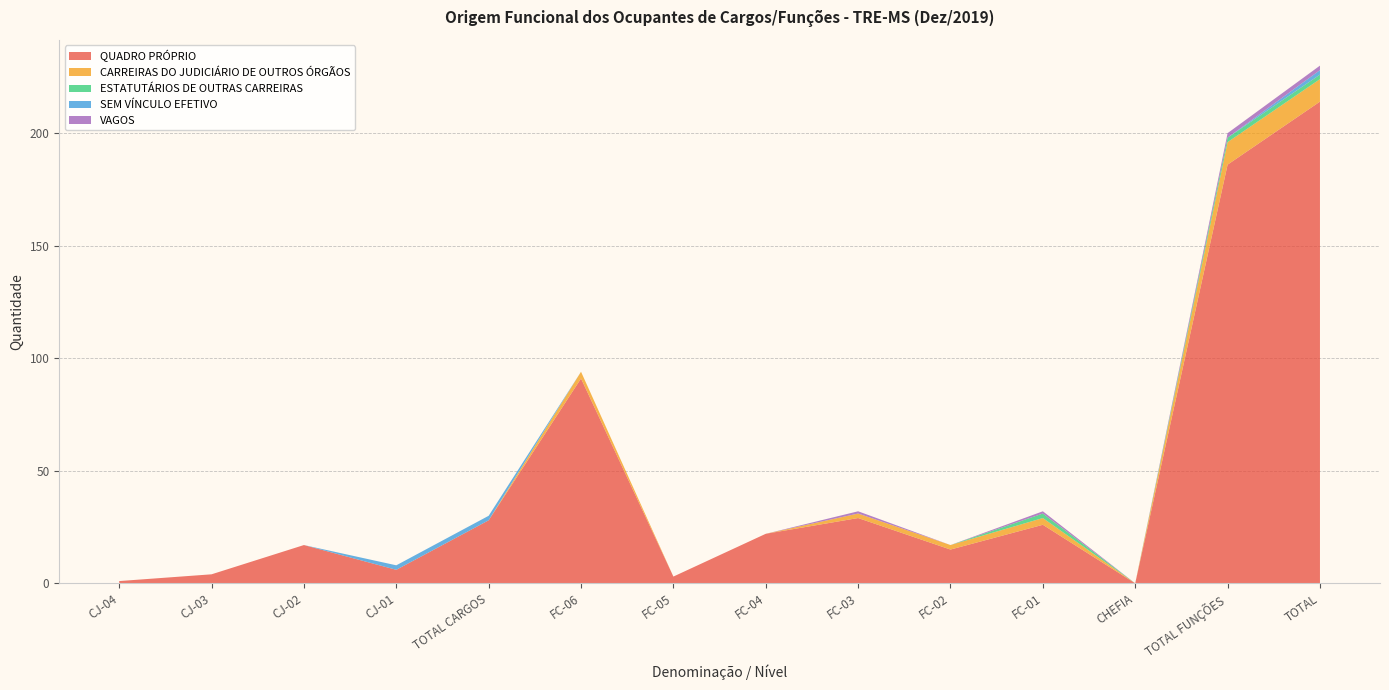

Reading left to right, extract all data points from this chart.

QUADRO PRÓPRIO: 1	4	17	6	28	91	3	22	29	15	26	0	186	214
CARREIRAS DO JUDICIÁRIO DE OUTROS ÓRGÃOS: 0	0	0	0	0	3	0	0	2	2	3	0	10	10
ESTATUTÁRIOS DE OUTRAS CARREIRAS: 0	0	0	0	0	0	0	0	0	0	2	0	2	2
SEM VÍNCULO EFETIVO: 0	0	0	2	2	0	0	0	0	0	0	0	0	2
VAGOS: 0	0	0	0	0	0	0	0	1	0	1	0	2	2